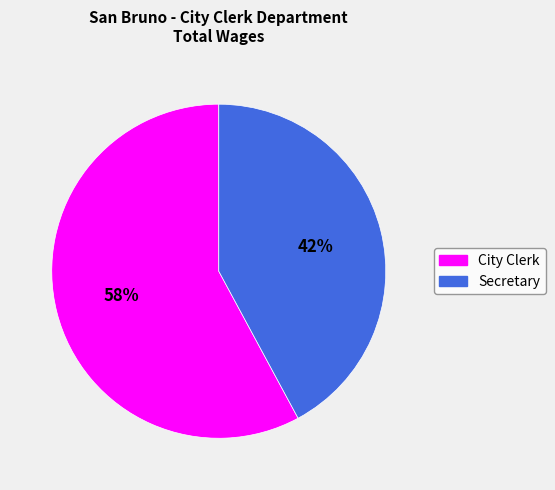

Combined, do Secretary and City Clerk account for over 50%?

Yes